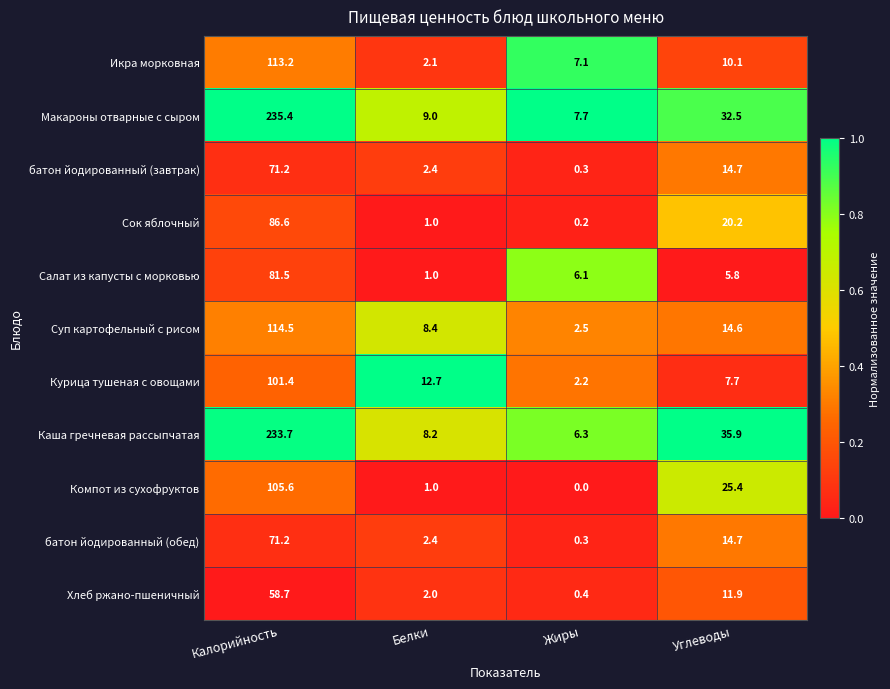

The value of Макароны отварные с сыром at Белки is 9.0. True or false?

True